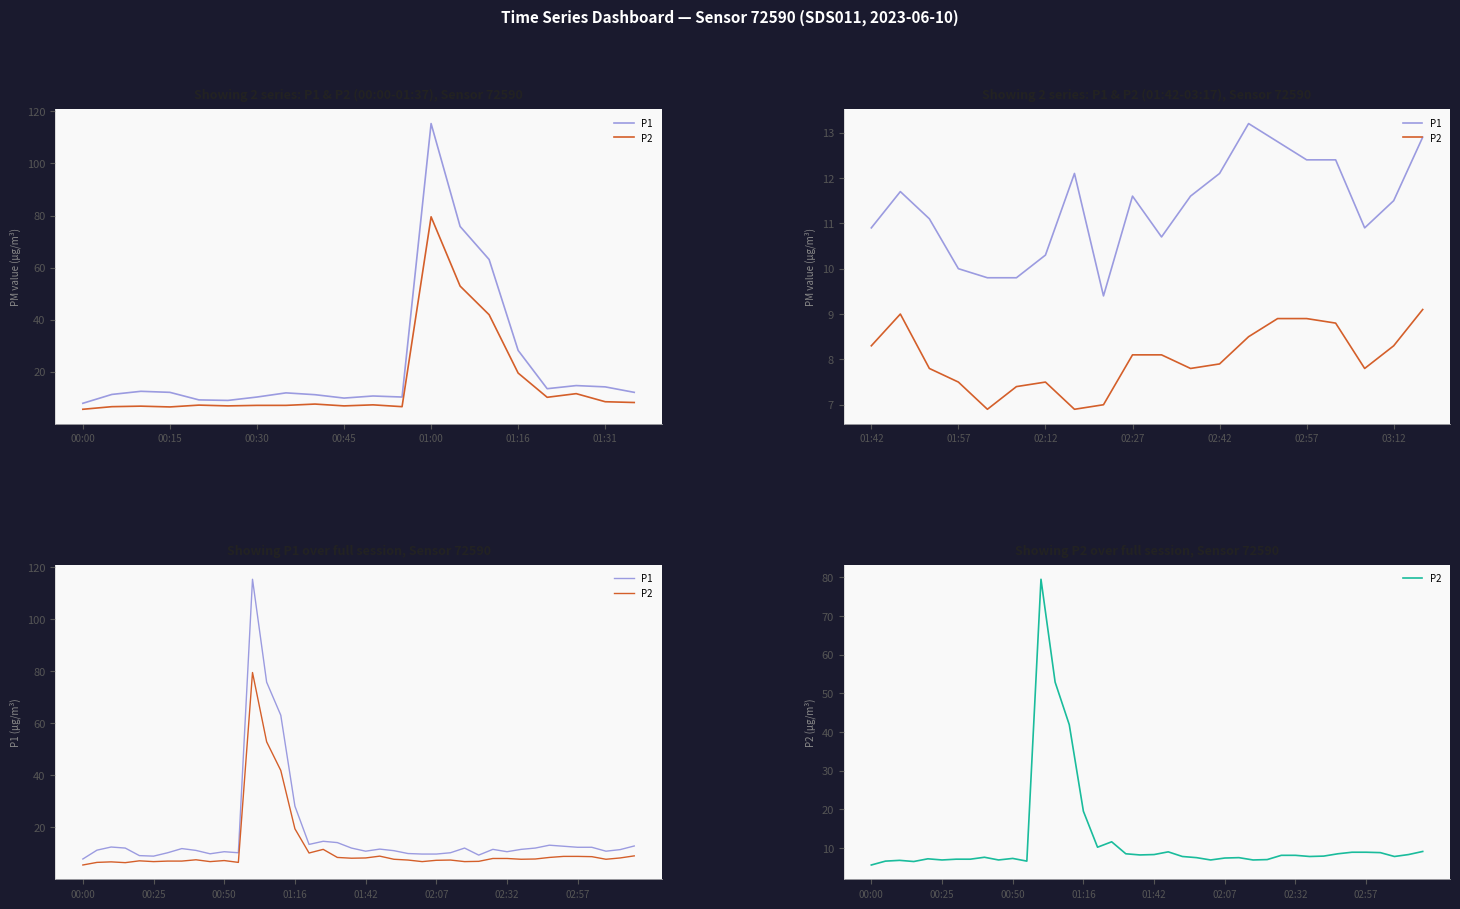

How many interior local peaks does the P2 series have?

8